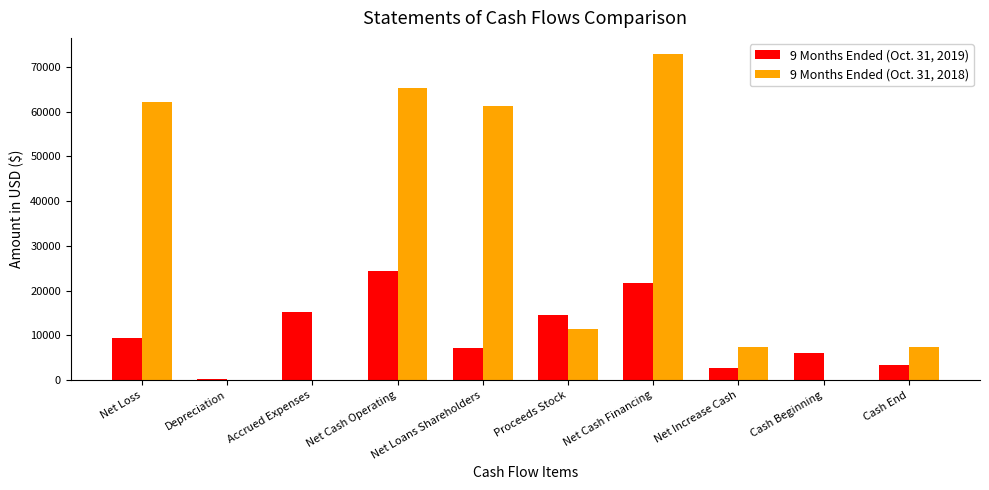

What are all the series names shown in the legend?

9 Months Ended (Oct. 31, 2019), 9 Months Ended (Oct. 31, 2018)